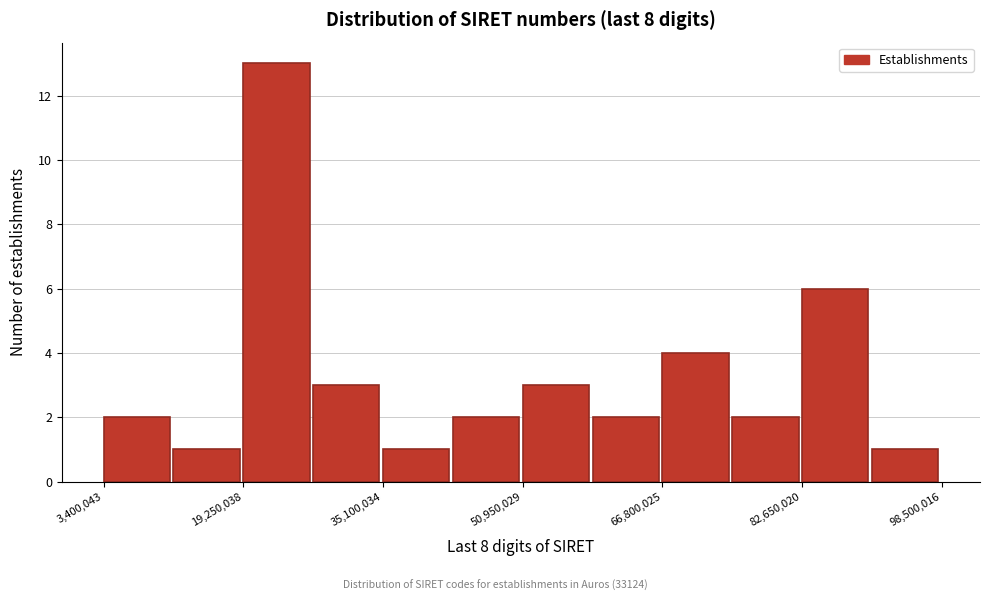

Read against the x-axis, roughly where is the centre of the tallest bar?

24000000